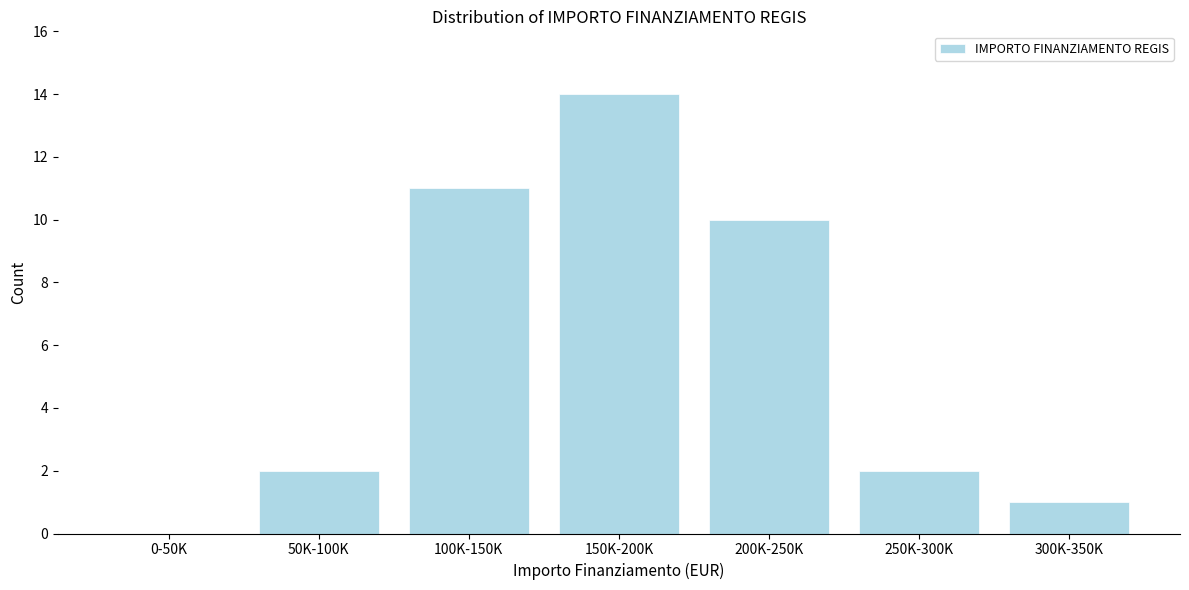

Reading right to left, list all the values displayed in this chart.

300K-350K=1	250K-300K=2	200K-250K=10	150K-200K=14	100K-150K=11	50K-100K=2	0-50K=0